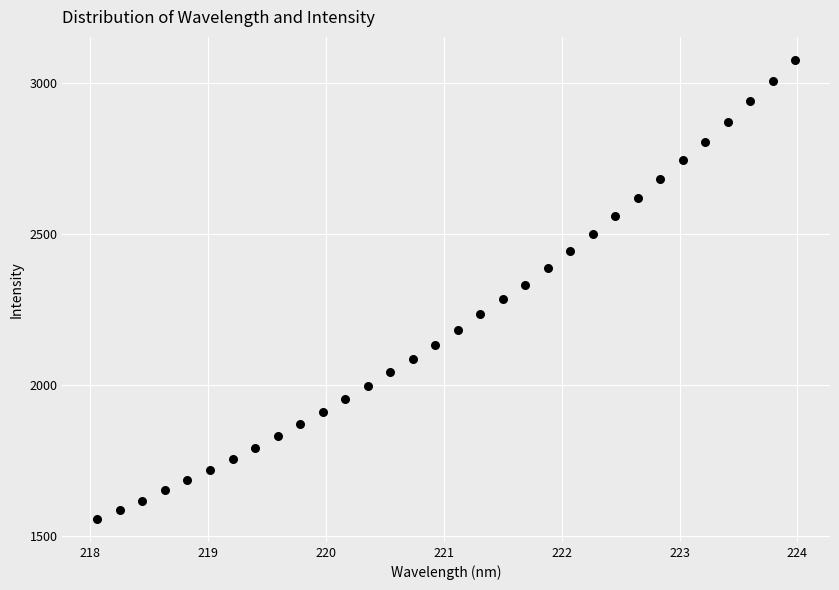

What is the range of X values (max minus min)?

5.9